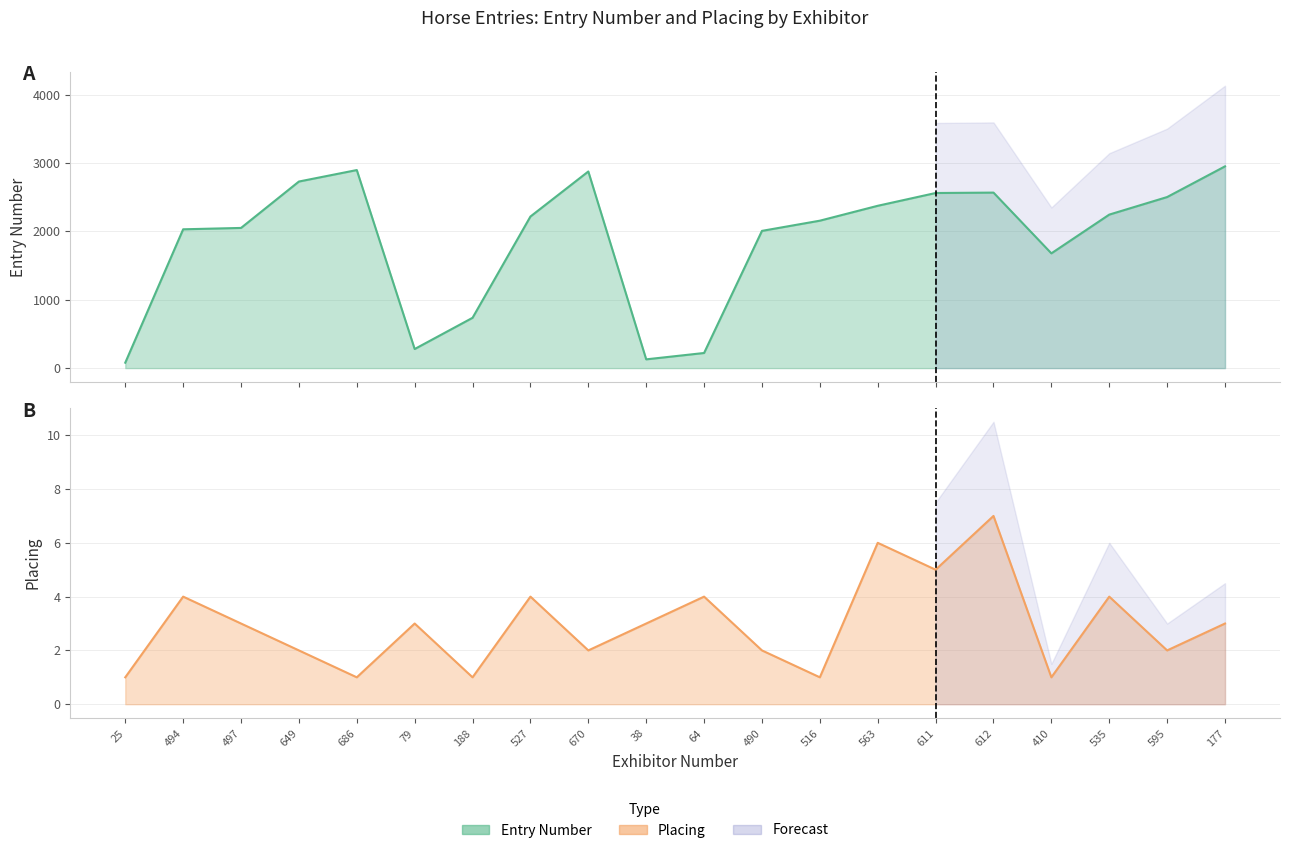

Is the value of Placing at 79 greater than the value of Entry Number at 79?

No